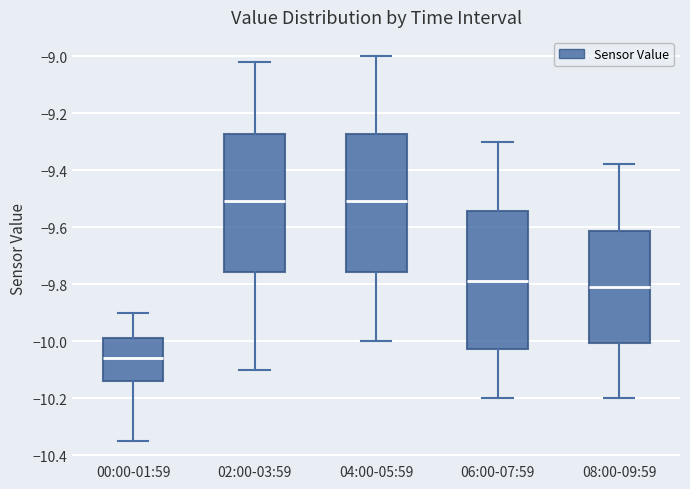

Reading left to right, read every box against the y-axis: the position of its median line, the range the box covers, and the ends of its whiskers. The values are not printed on the chart, so give them approximately, as read against the axis.

00:00-01:59: median -10.06, box -10.14 to -9.98, whiskers -10.34 to -9.90
02:00-03:59: median -9.50, box -9.76 to -9.28, whiskers -10.10 to -9.02
04:00-05:59: median -9.50, box -9.76 to -9.28, whiskers -10.00 to -9.00
06:00-07:59: median -9.78, box -10.02 to -9.54, whiskers -10.20 to -9.30
08:00-09:59: median -9.80, box -10.00 to -9.62, whiskers -10.20 to -9.38